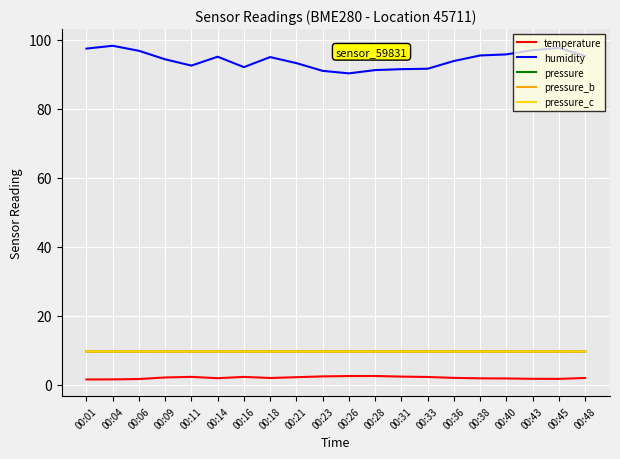

Is it true that pressure_c equals 9.7 at 00:28?

True